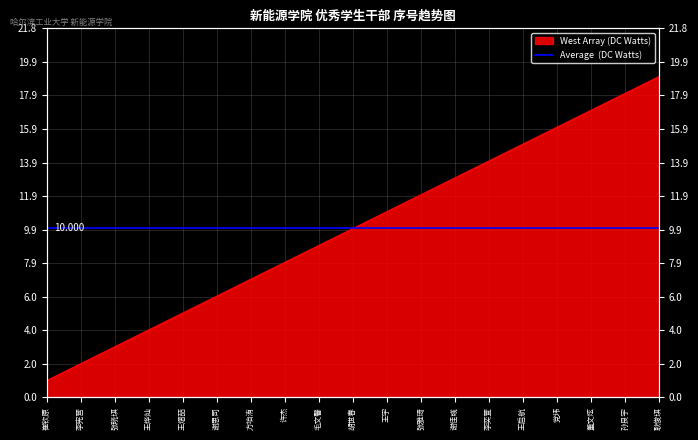

Does the chart display data point markers on the line(s)?

No